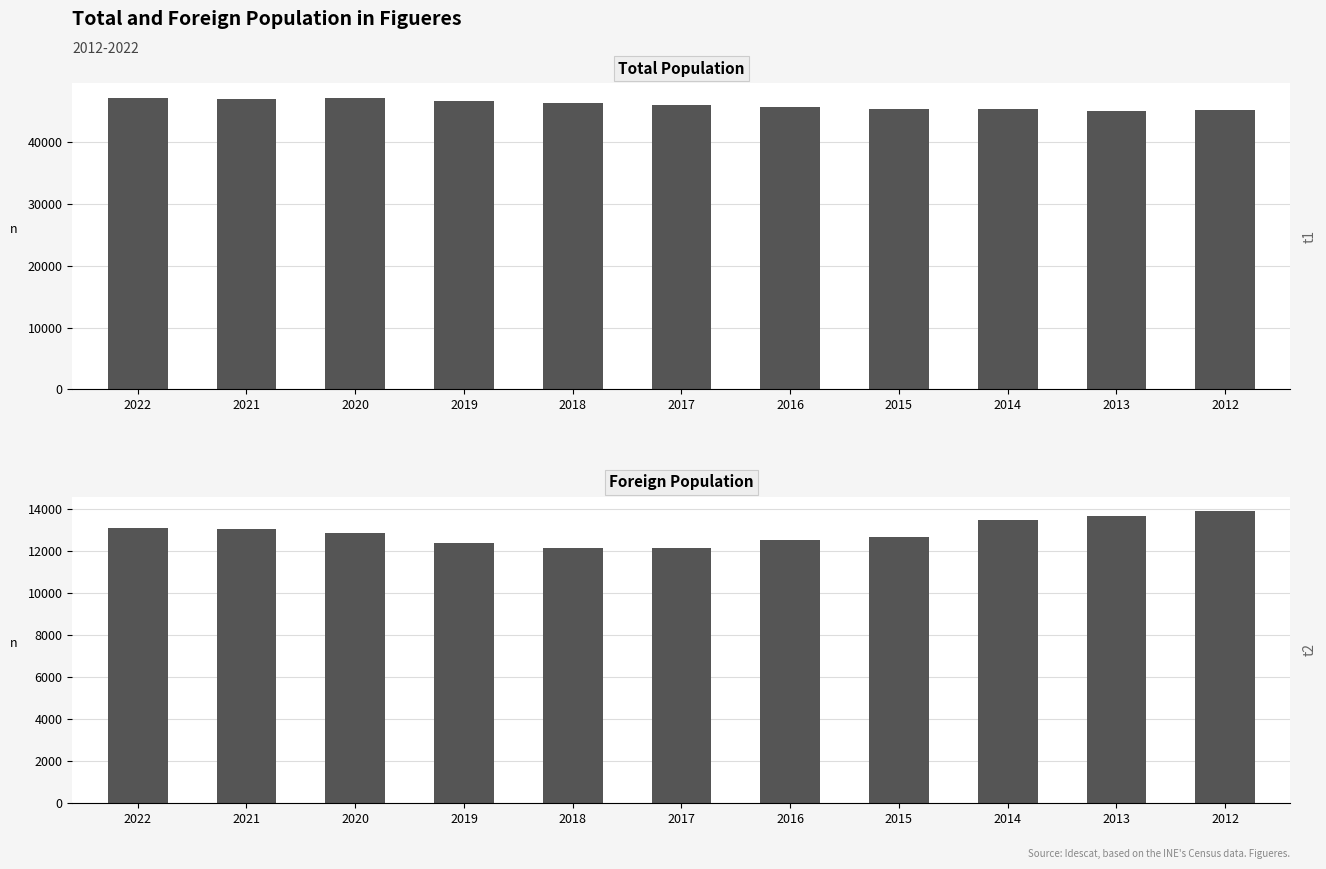

List the series in order of their peak value, lowest first.

Foreign population, Total population